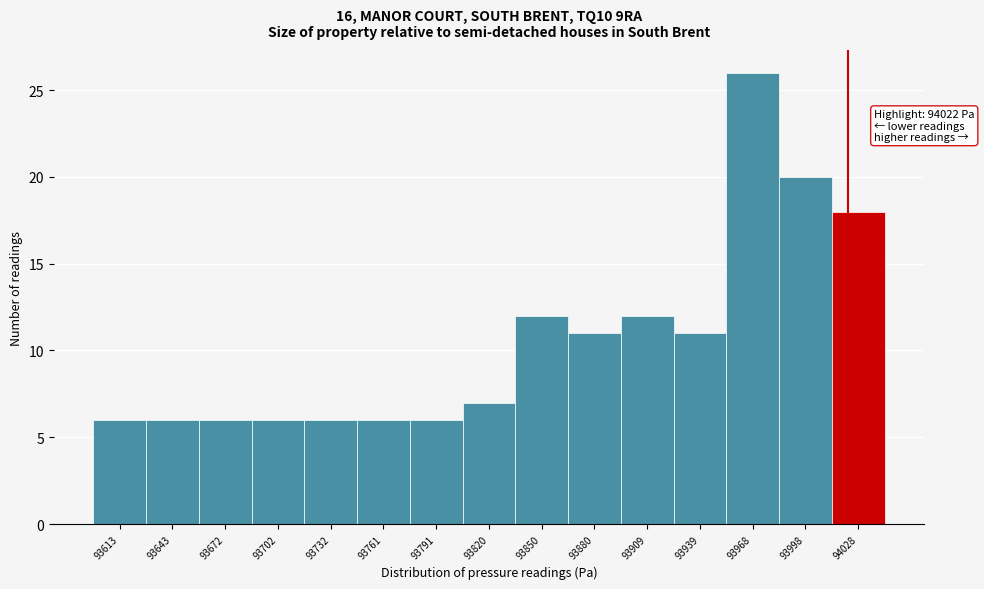

Over which range of the x-axis is the bar tallest?

93955 to 93985